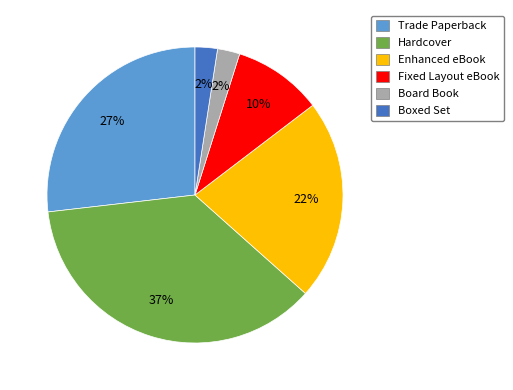

To the nearest percent, what percentage of the pie is Trade Paperback?

27%